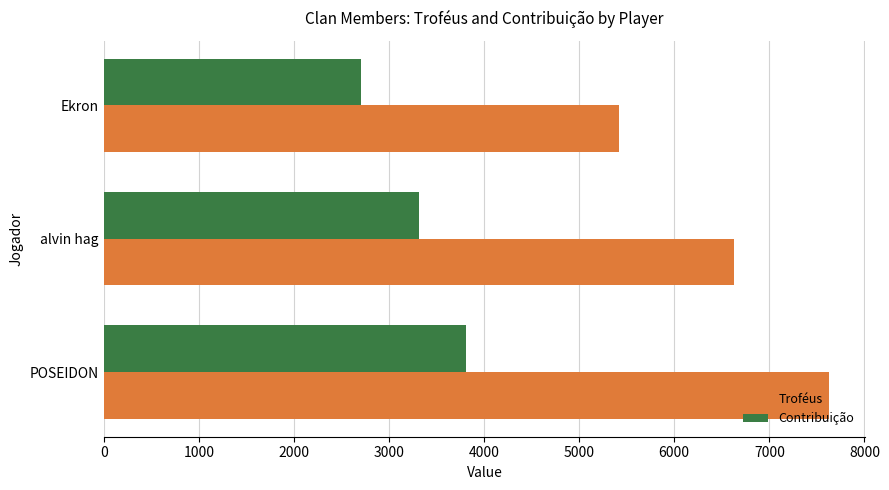

What is the greatest value displayed?

7629